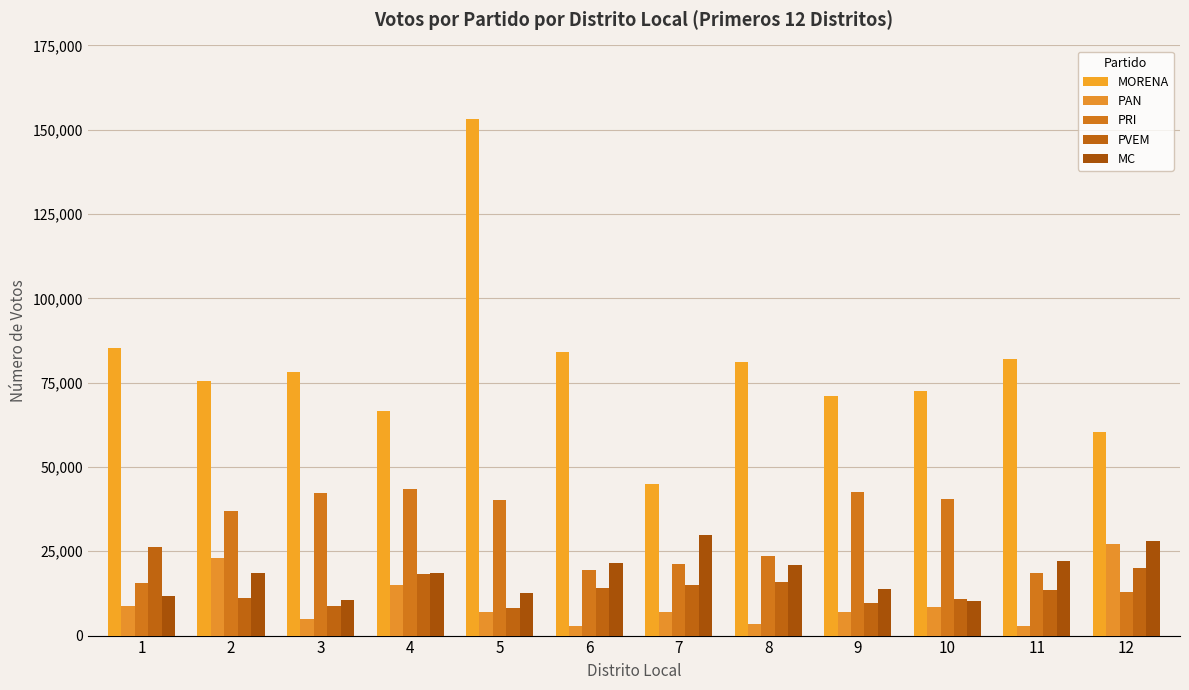

Are the bars grouped side by side (vs. stacked)?

Yes